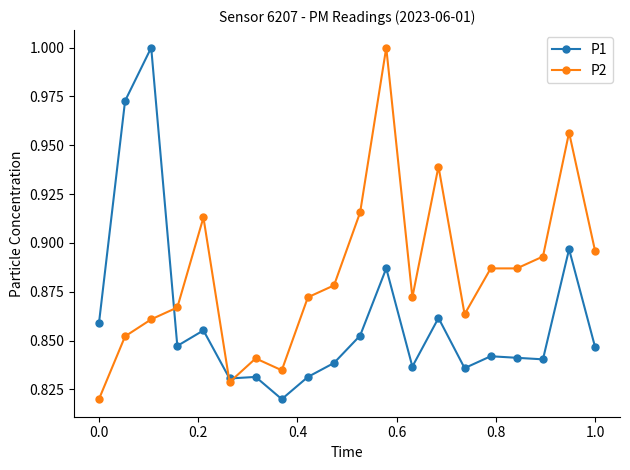

Rank the series by their average value, from lowest to highest.

P1, P2